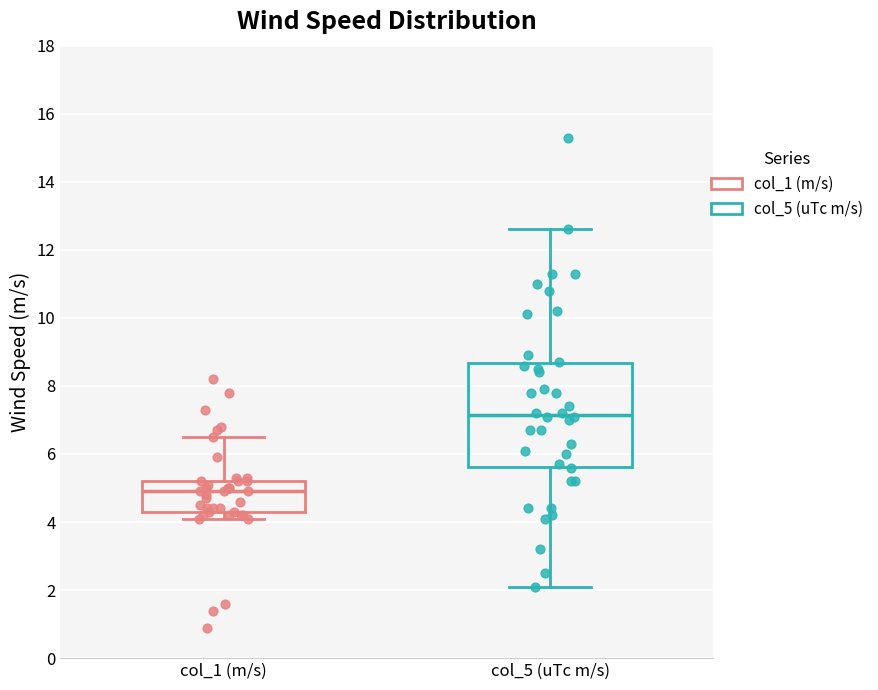

Where does the lower whisker of the box for col_1 (m/s) end on the y-axis? The values are not printed on the chart, so give them approximately, as read against the axis.

4.2